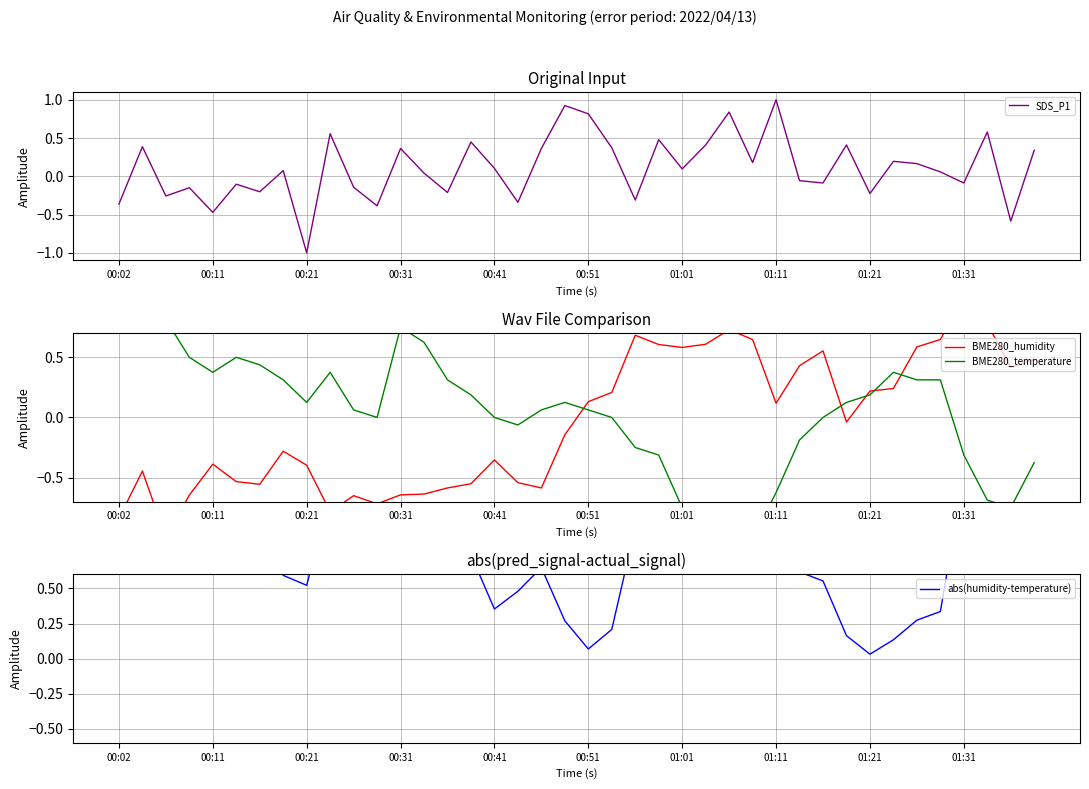

Which series has the largest total across all categories?

abs(humidity-temperature)